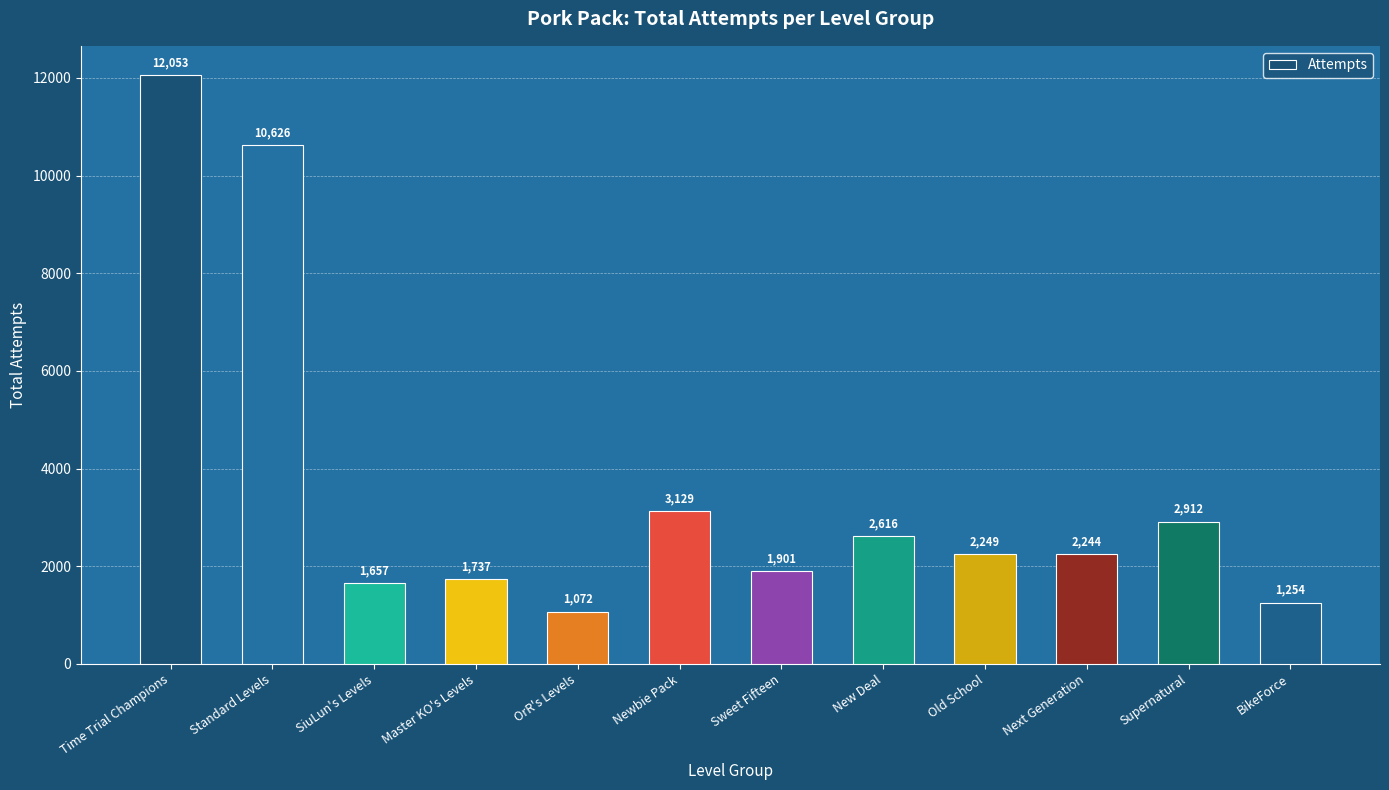

Reading left to right, what are all the values shown in this chart?

12053	10626	1657	1737	1072	3129	1901	2616	2249	2244	2912	1254